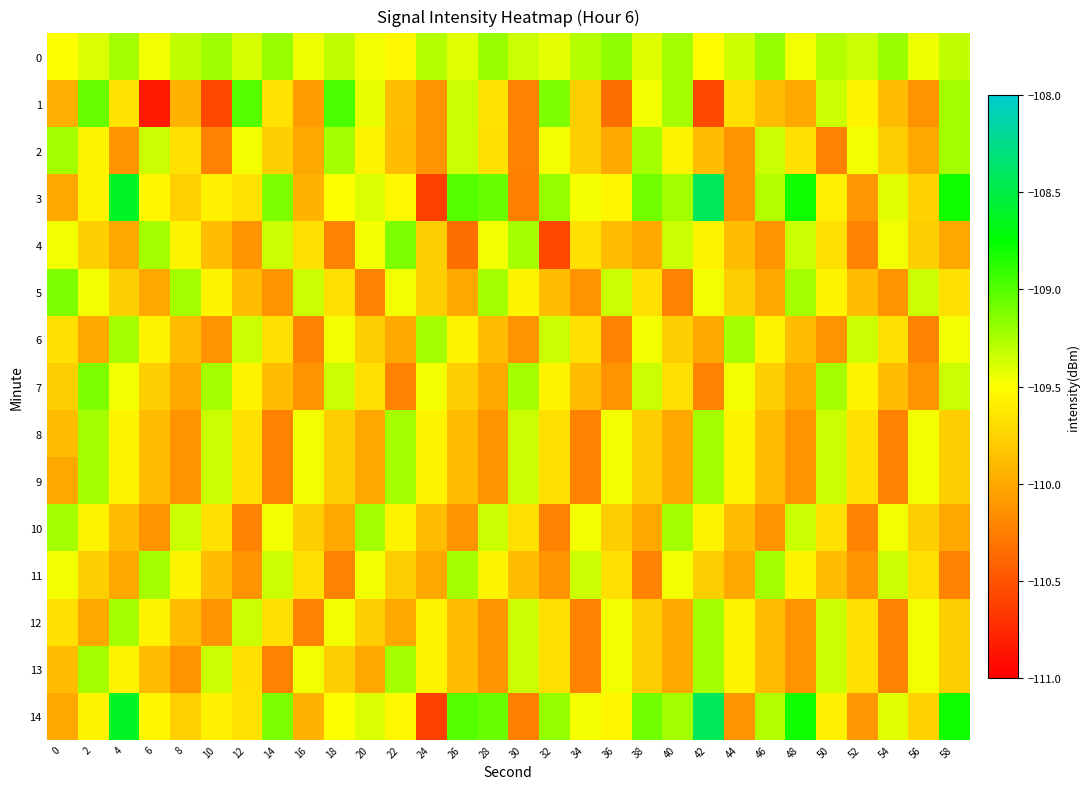

Rank the series at 30 from lowest to highest value.

3, 14, 1, 2, 6, 11, 10, 5, 8, 9, 12, 13, 0, 4, 7